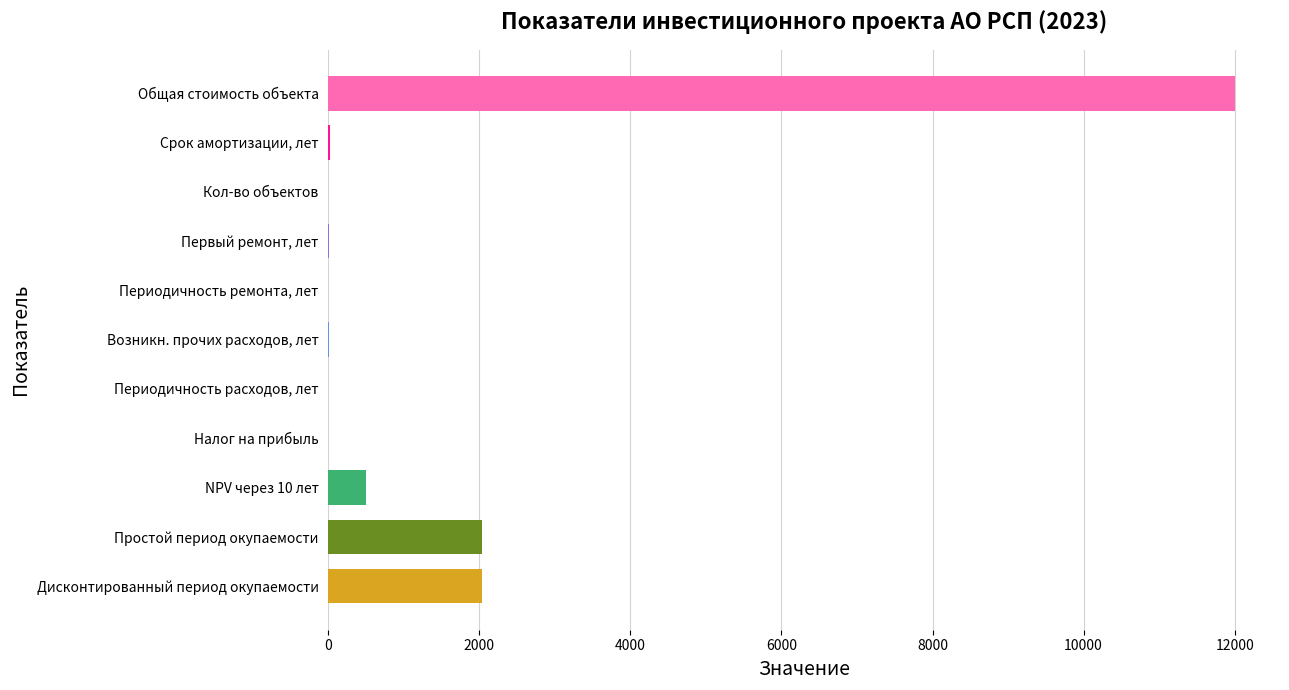

The chart shows a value of 789.8 at Простой период окупаемости. True or false?

False